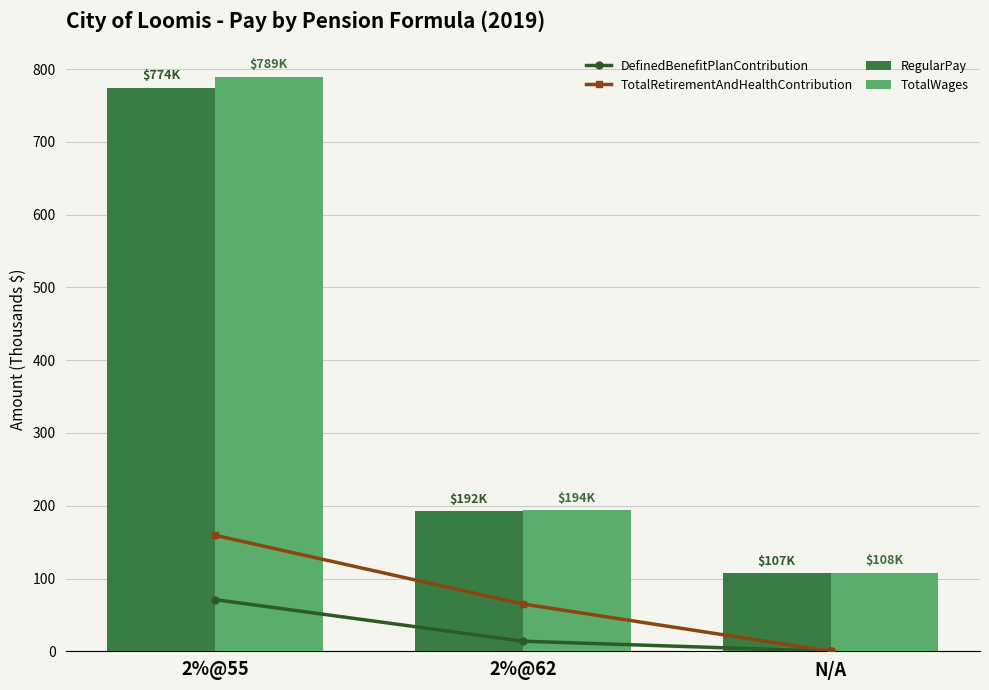

How many data points in RegularPay are above 192?

2